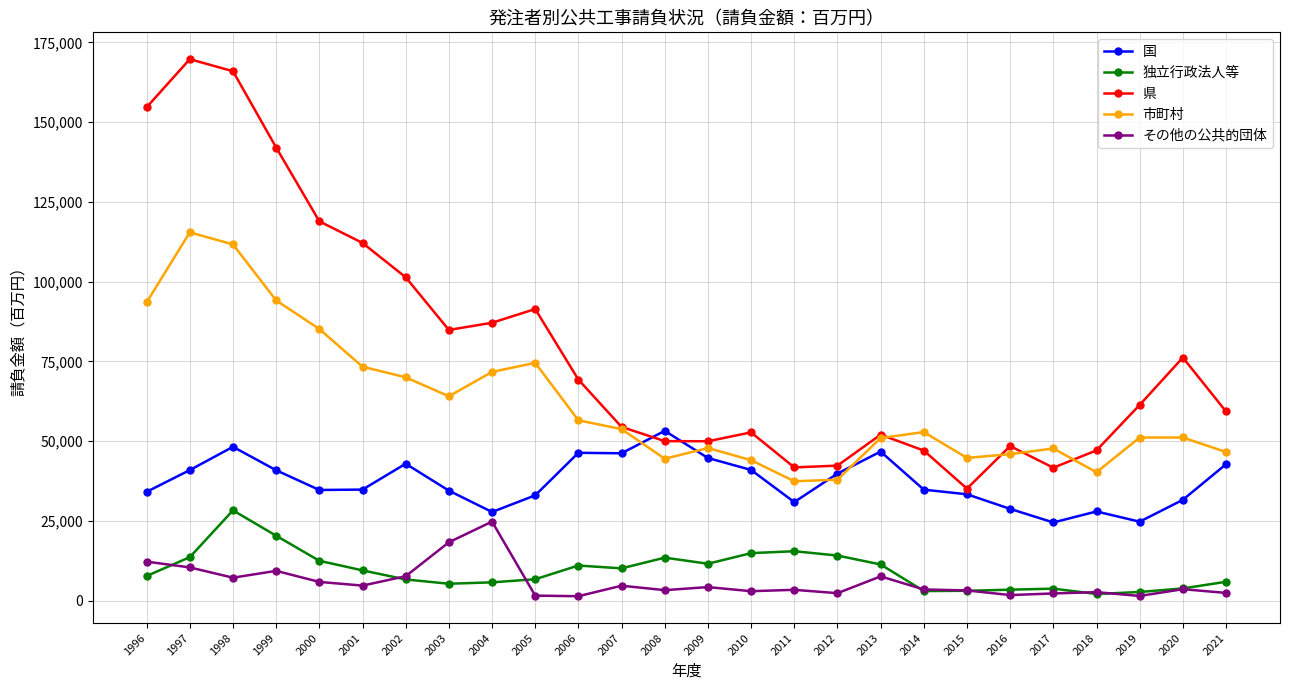

What is the value of the 市町村 point at the 19th from the left?

52816